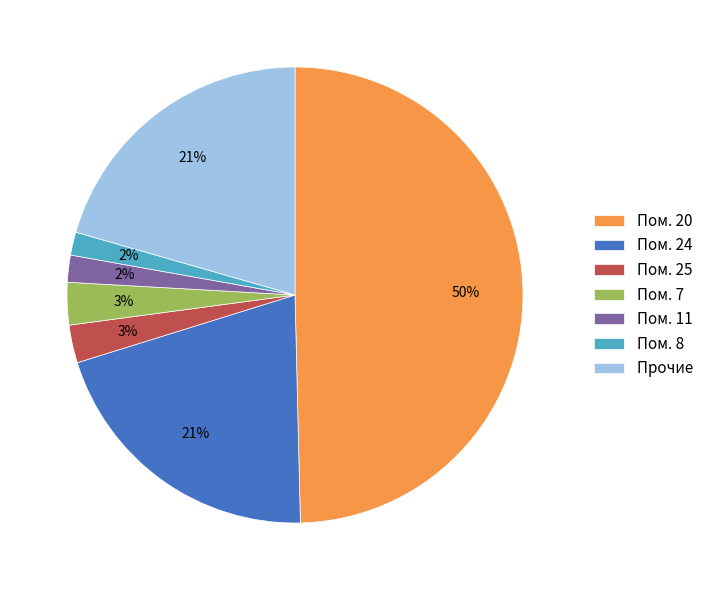

True or false: Пом. 25 accounts for 3% of the total.

True